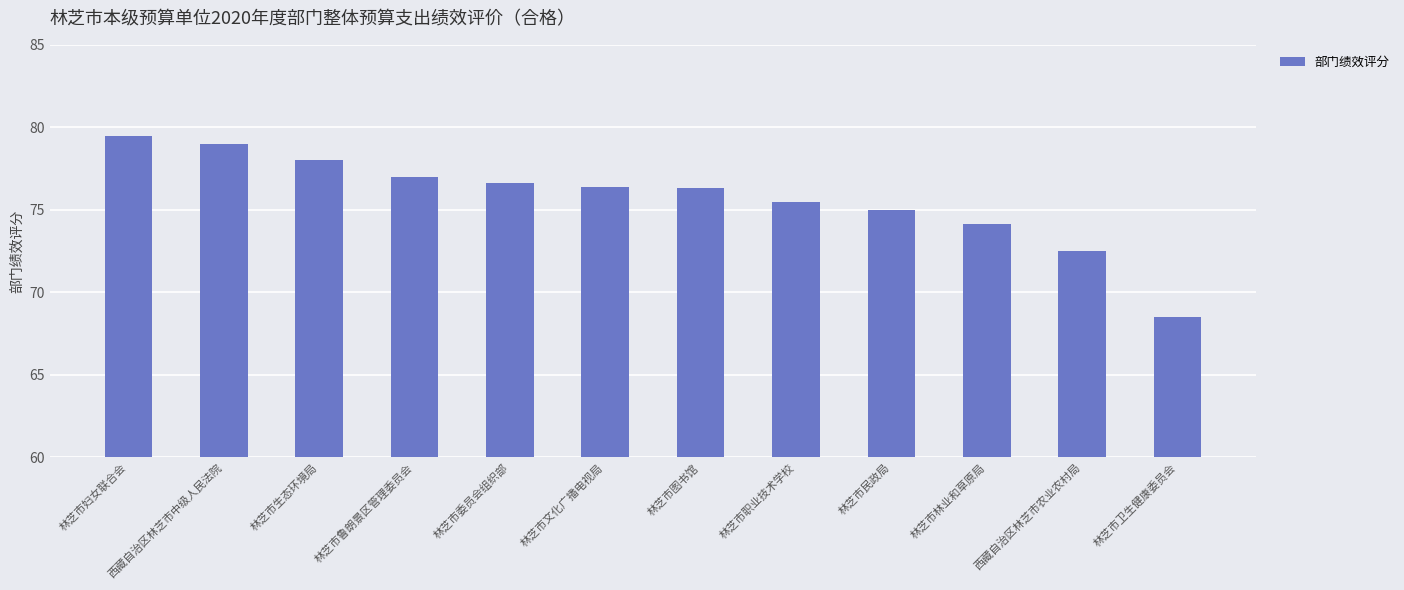

How many series are shown in this chart?

1